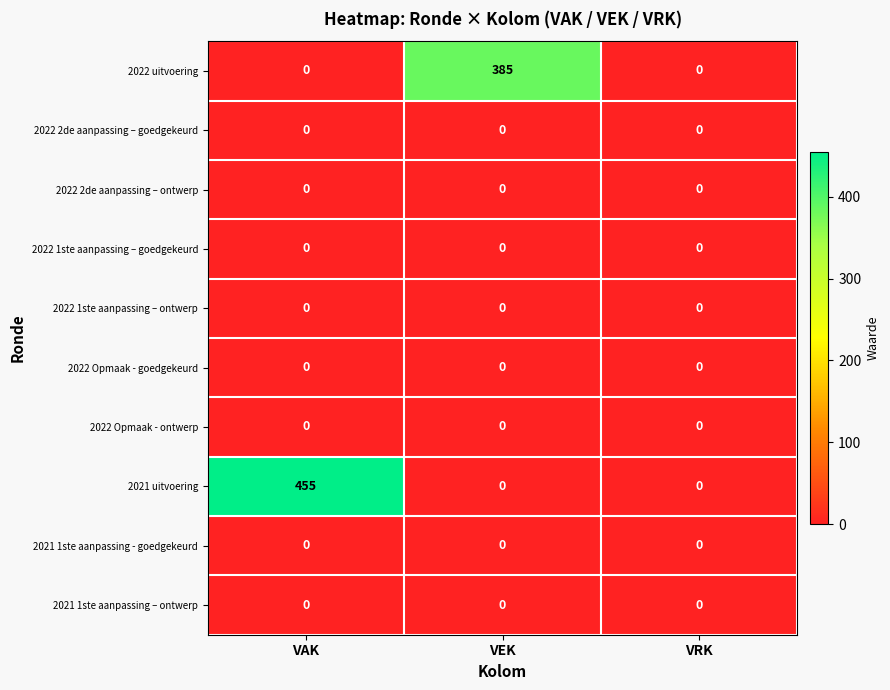

At which category is the sum across all series the highest?

VAK